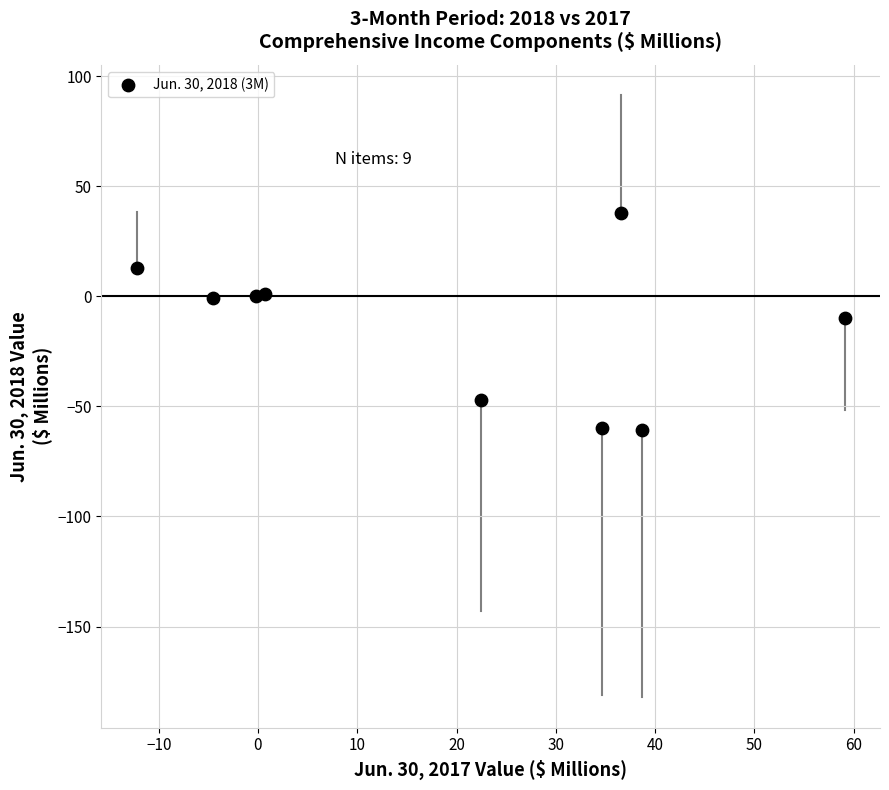

What is the average Y value?

-14.1